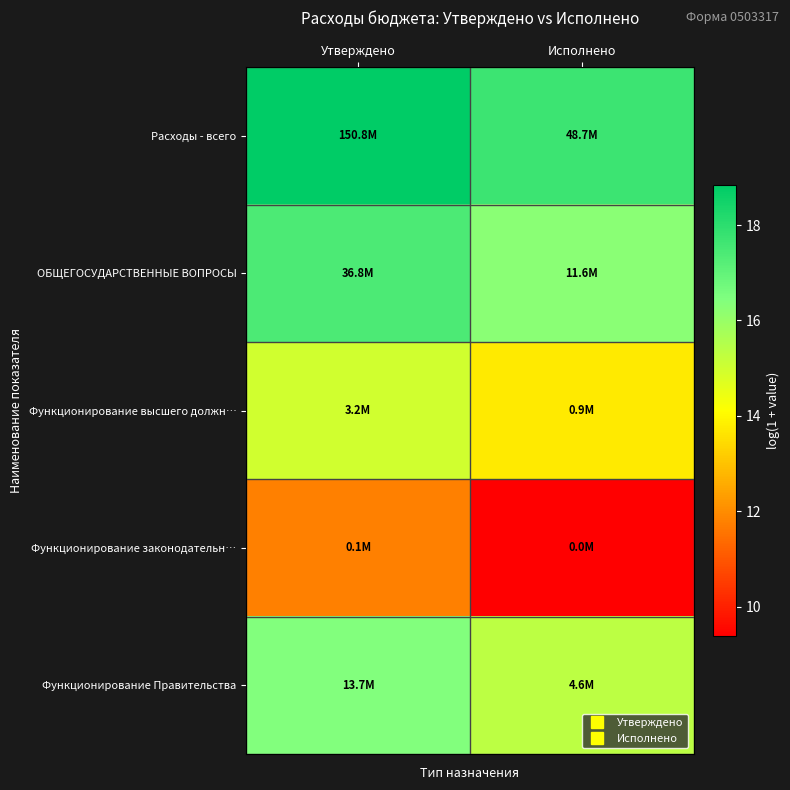

Which has a higher value, Утверждено or Исполнено?

Утверждено